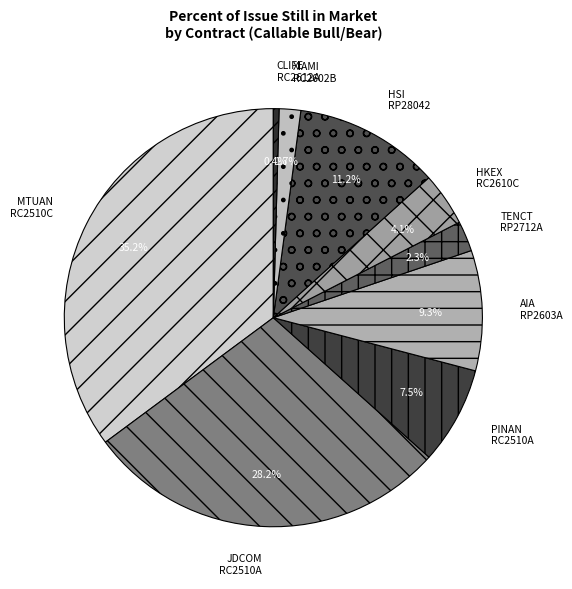

Does CLIFE RC2612A represent more than half of the total?

No